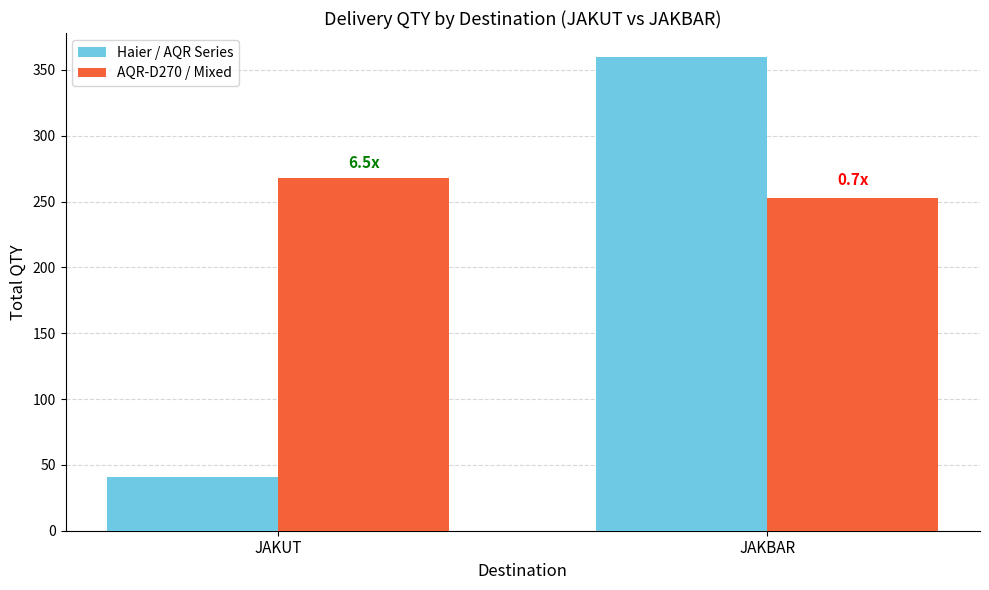

What is the spread (max minus min) of values at JAKUT?

227